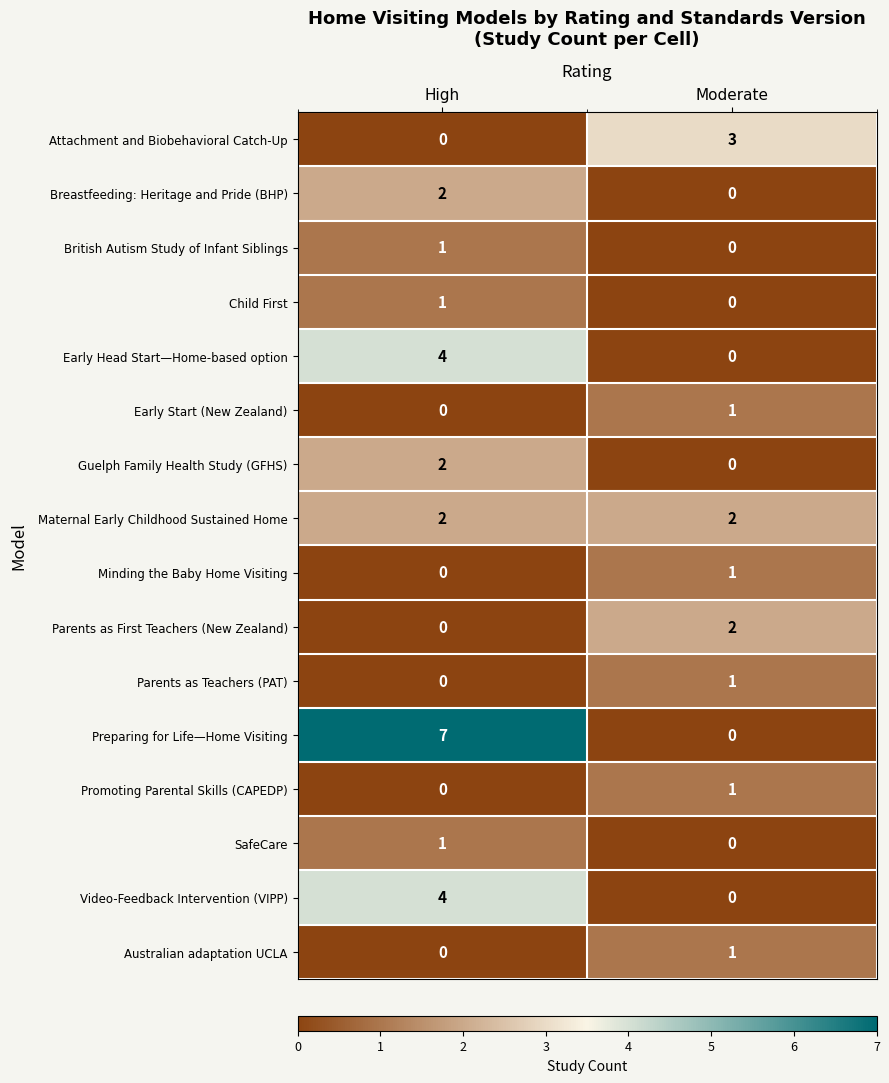

At which label is Parents as First Teachers (New Zealand) closest to 1?

High